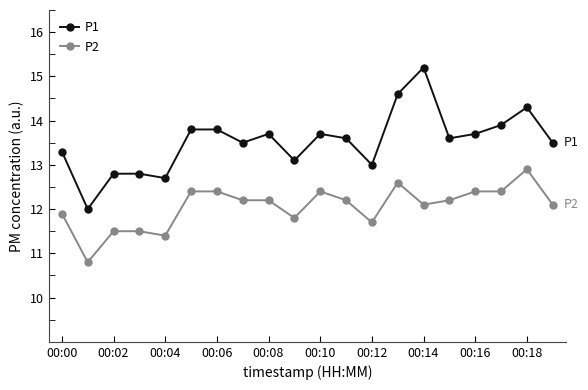

What is the sum of all P2 values?

241.1